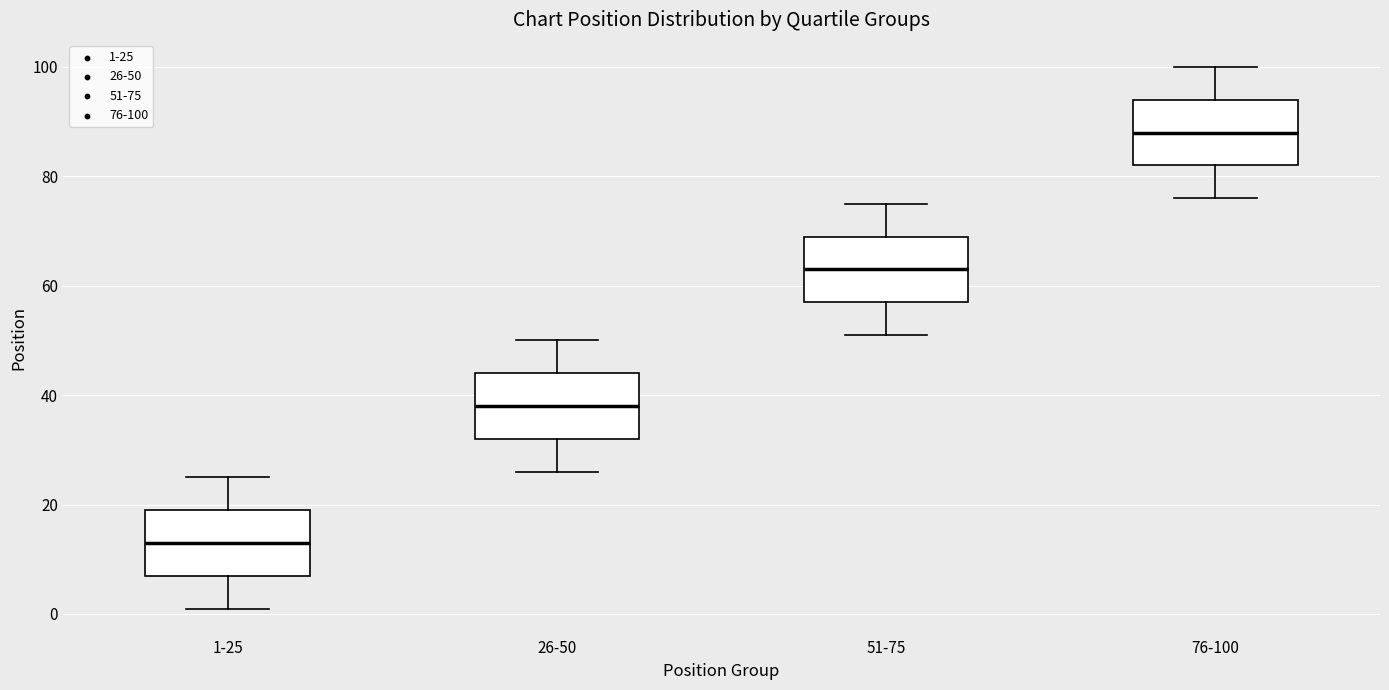

Where is the lower edge of the box for 26-50 on the y-axis? The values are not printed on the chart, so give them approximately, as read against the axis.

32